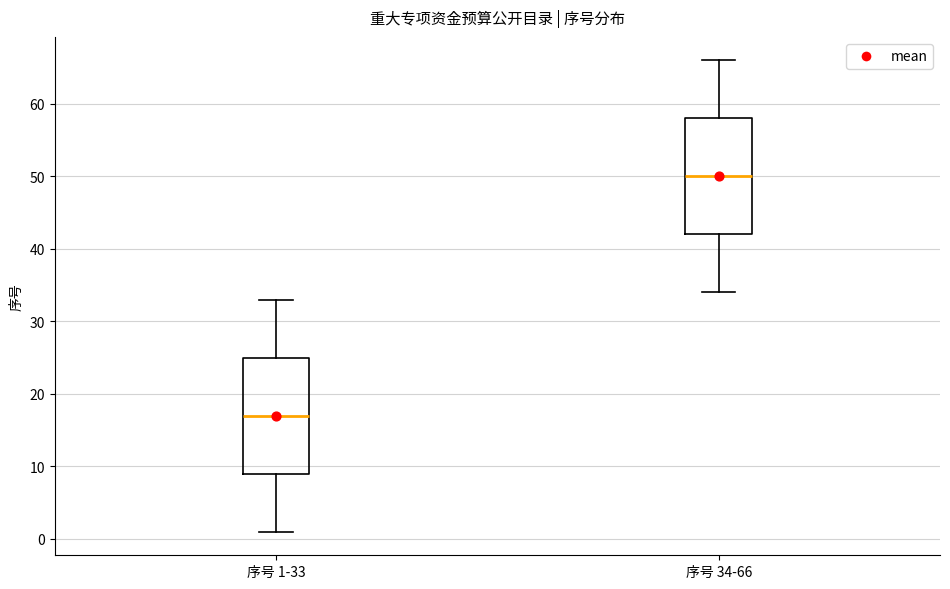

Reading left to right, transcribe this box plot: for each box, give where its median line is, the range the box spans, and where its two whiskers end, as read against the y-axis. The values are not printed on the chart, so give them approximately, as read against the axis.

序号 1-33: median 17, box 9 to 25, whiskers 1 to 33
序号 34-66: median 50, box 42 to 58, whiskers 34 to 66